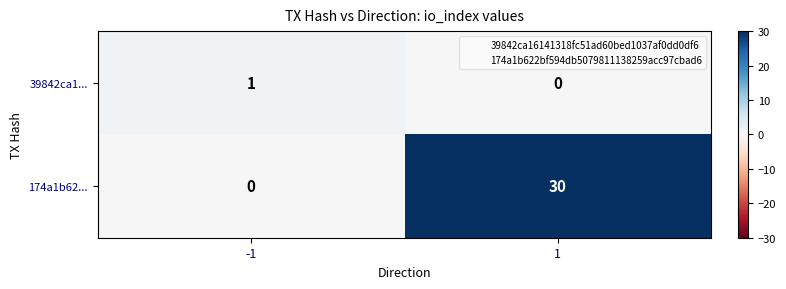

Rank the series by their maximum value, from lowest to highest.

39842ca1..., 174a1b62...